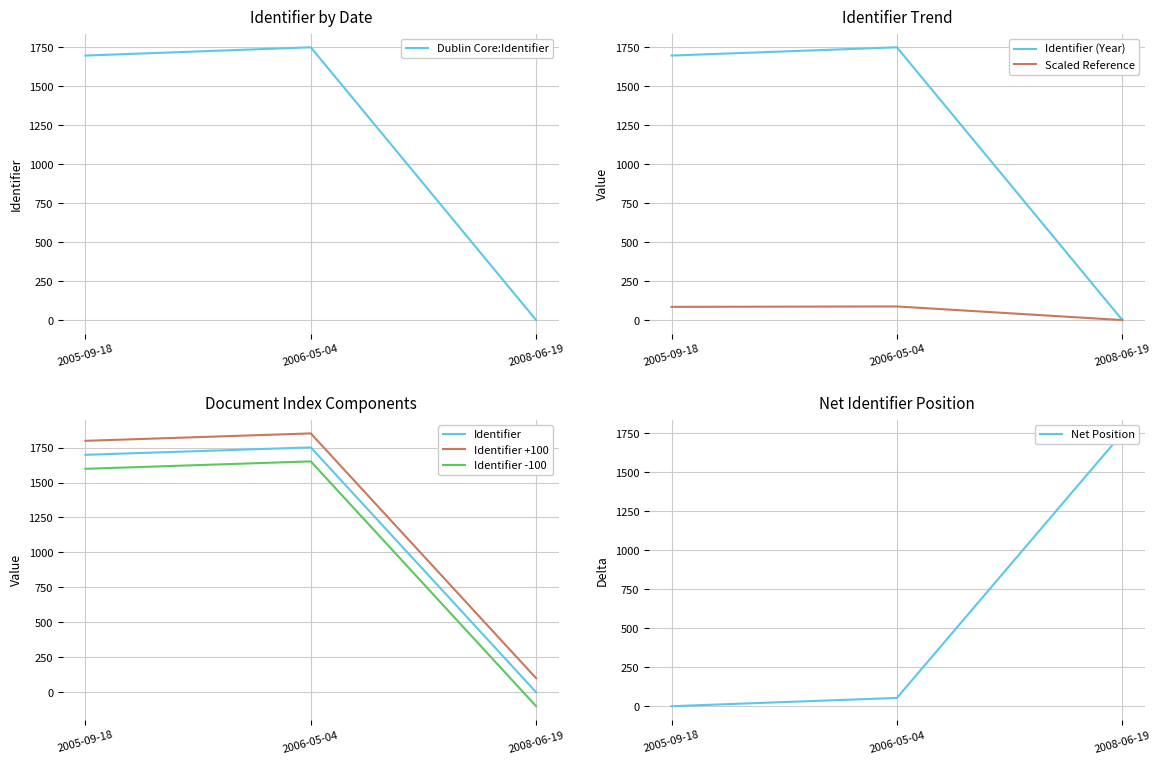

At which label does the data first exceed 53?

2008-06-19